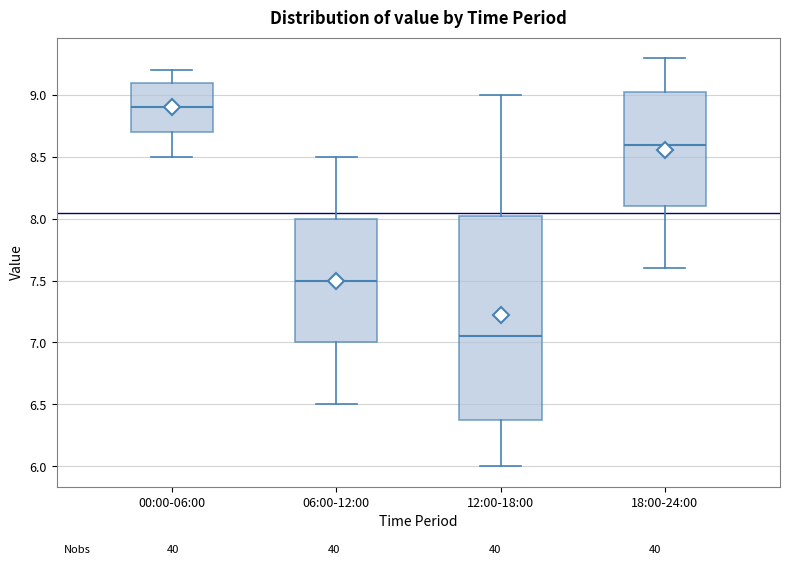

Which box has the highest median line?

00:00-06:00